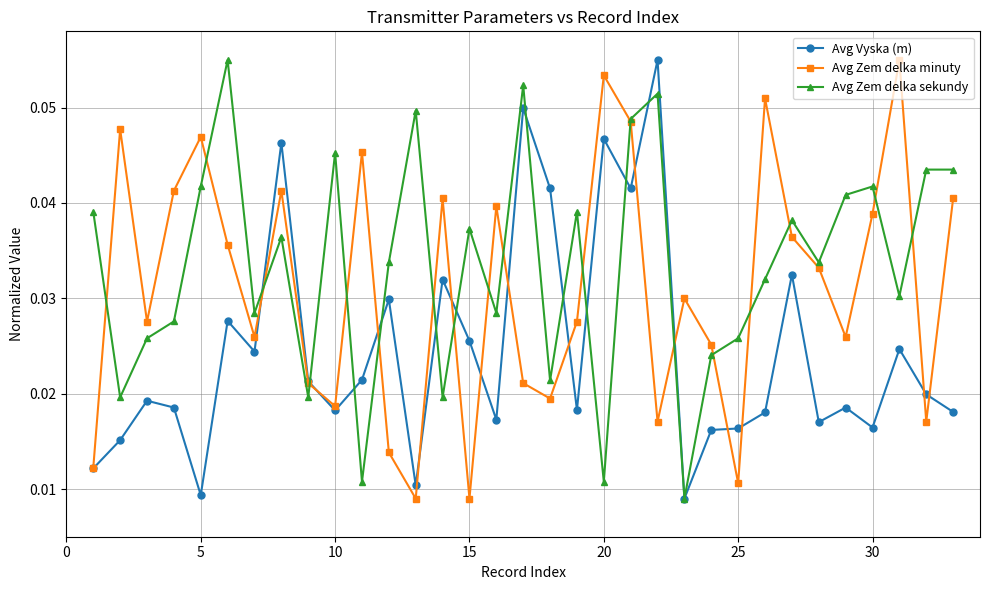

True or false: Avg Vyska (m) has more than 2 interior local peaks.

True